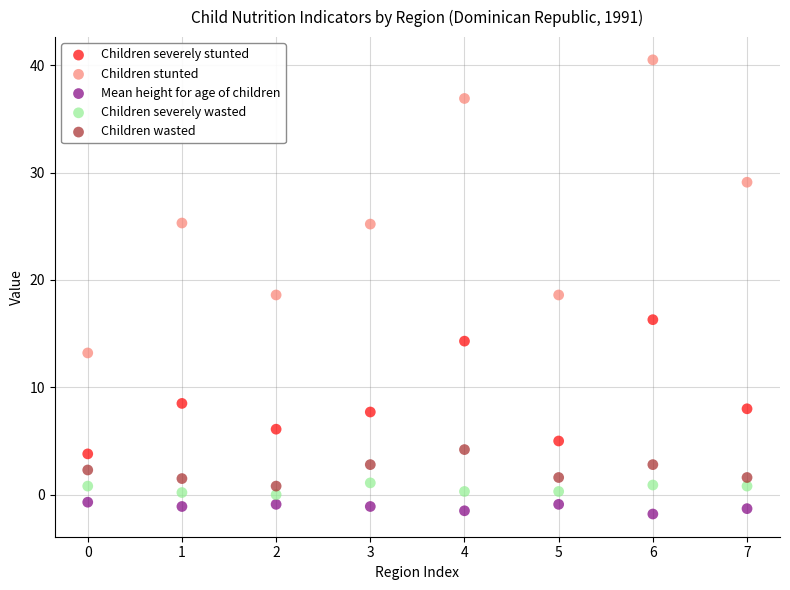

Which series has the widest spread of Y values?

Children stunted